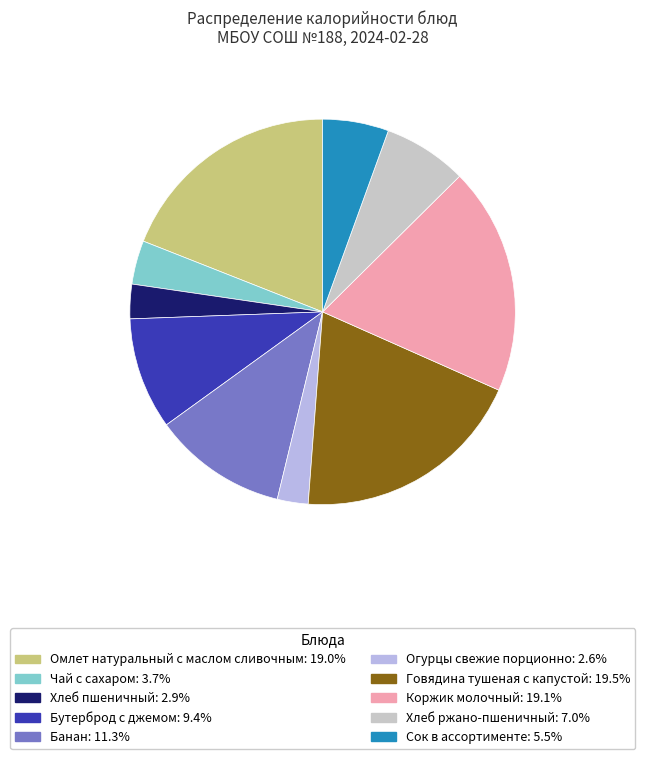

Between Чай с сахаром and Сок в ассортименте, which is larger?

Сок в ассортименте